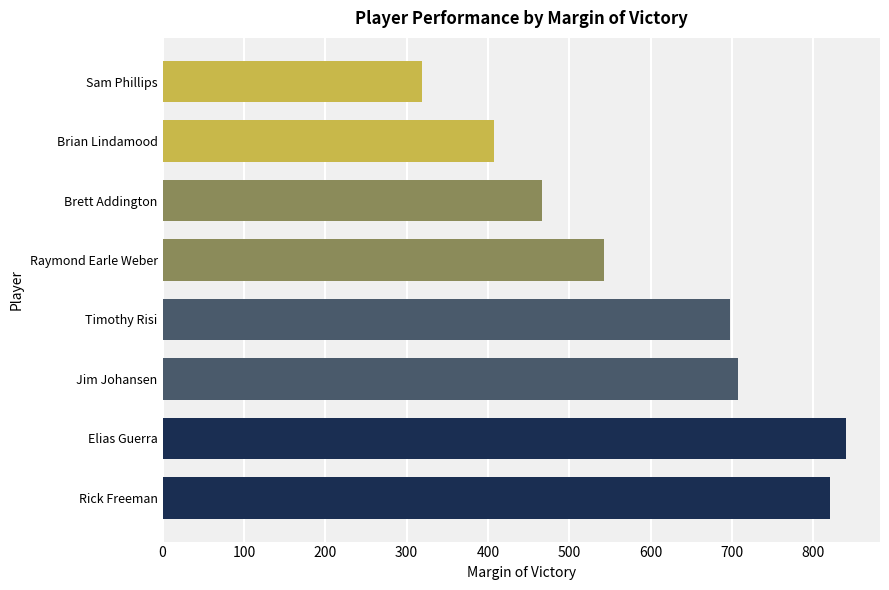

Reading top to bottom, what are all the values shown in this chart?

319	407	466	543	697	708	840	820